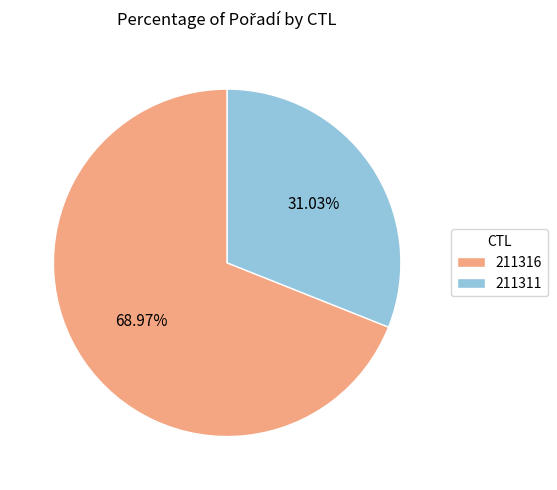

Rank the categories by value from lowest to highest.

211311, 211316